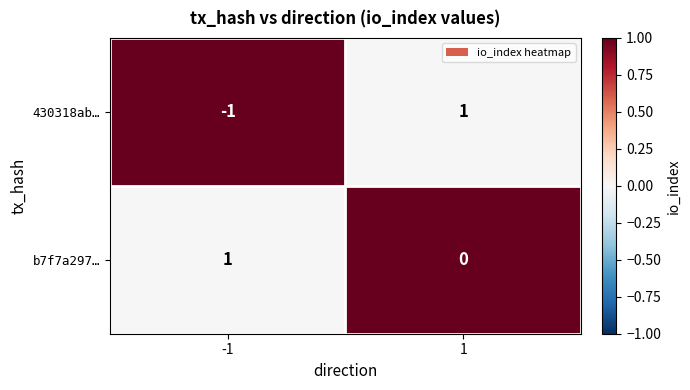

What is the difference between the highest and lowest values at -1?

2